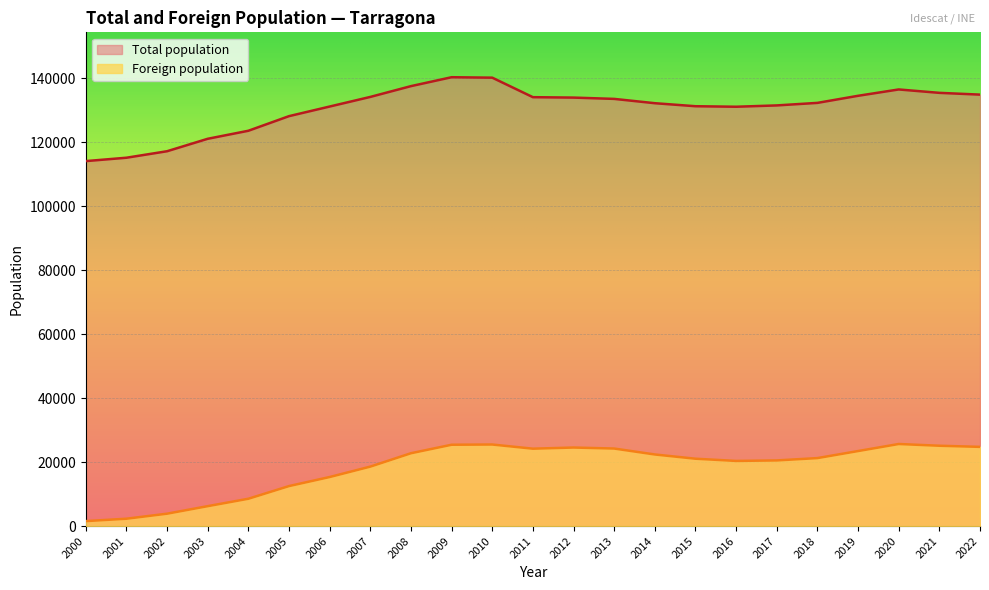

What is the difference between the Foreign population values at 2013 and 2000?

22688